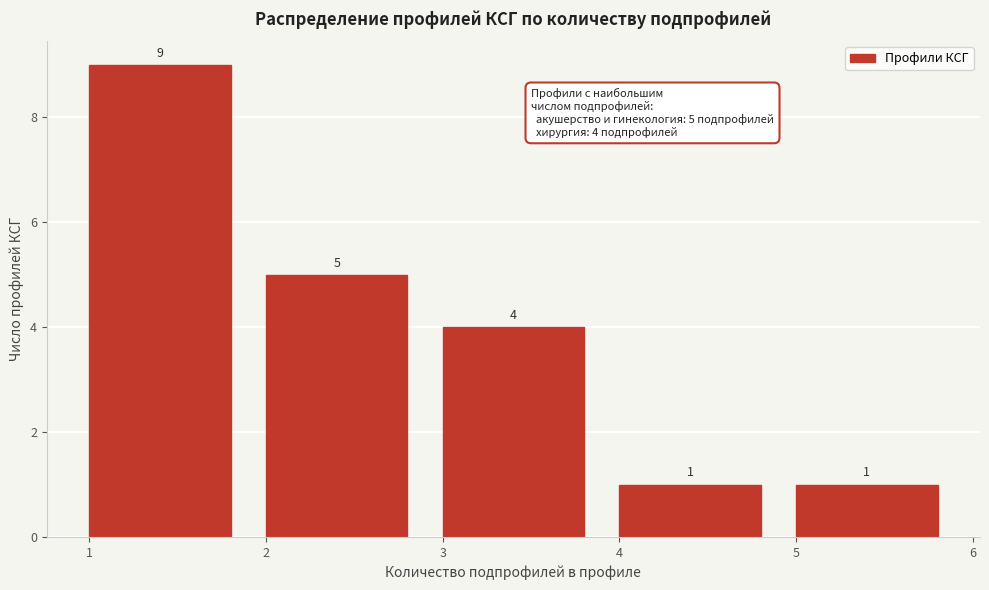

What is the height of the bar covering 1 to 2 on the x-axis?

9